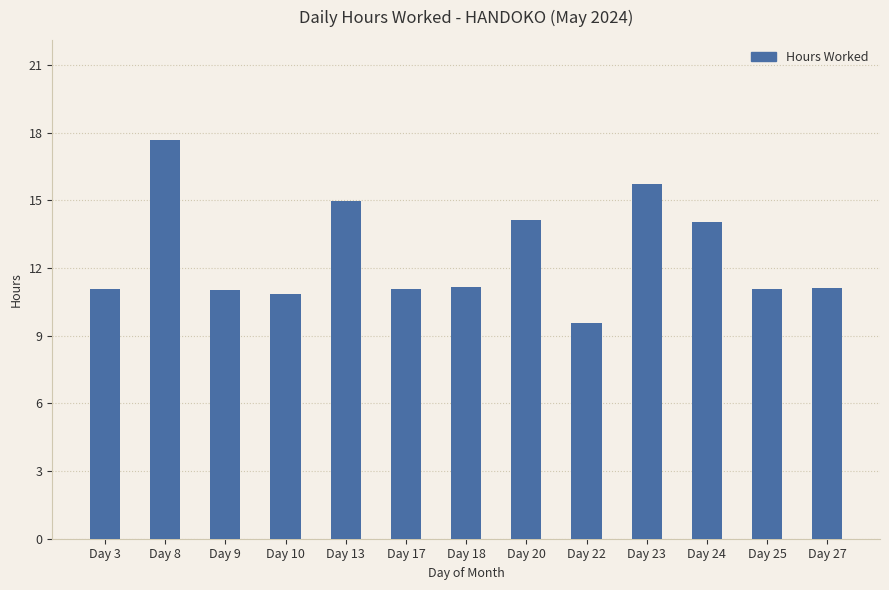

Which category has the highest value across all series?

Day 8